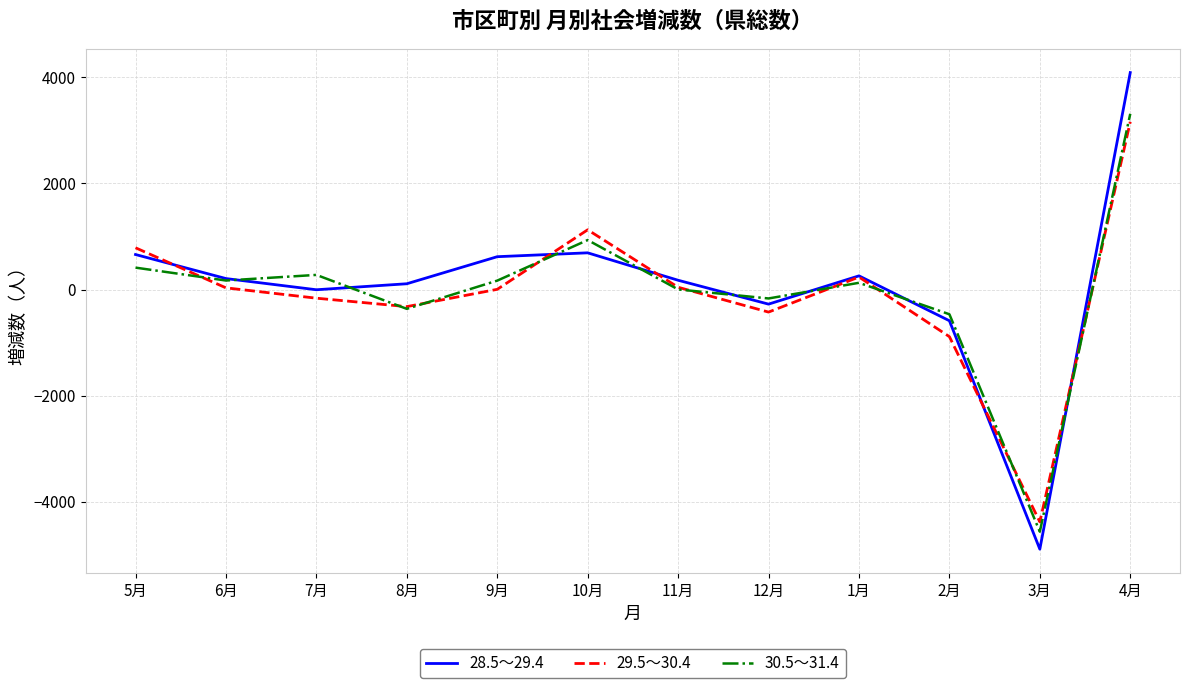

What is the total value across all series at 3月?

-13833